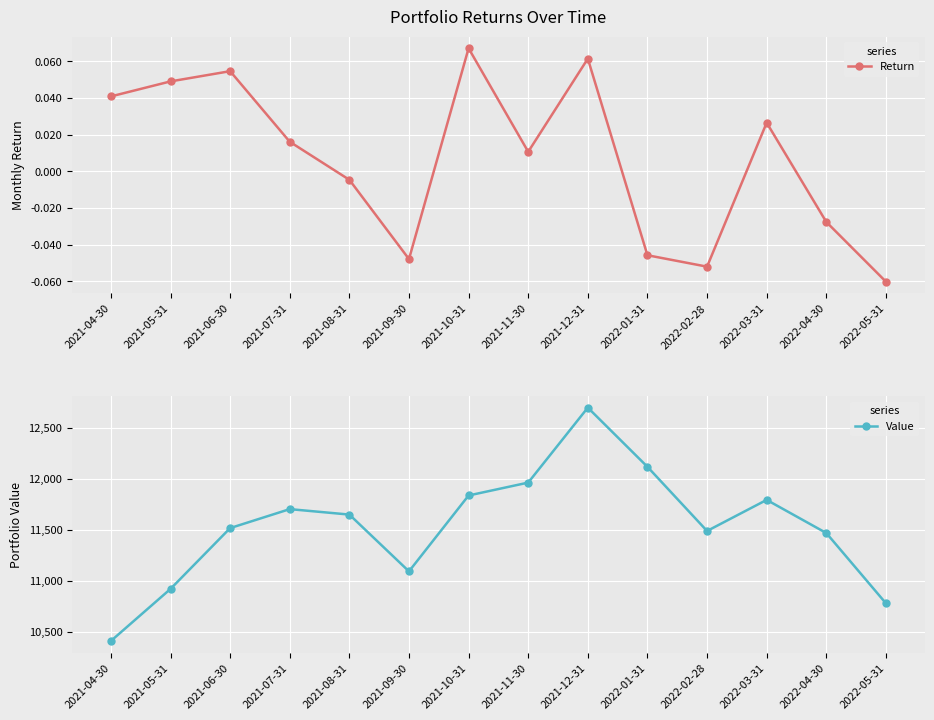

True or false: Return and Value intersect in this chart.

False